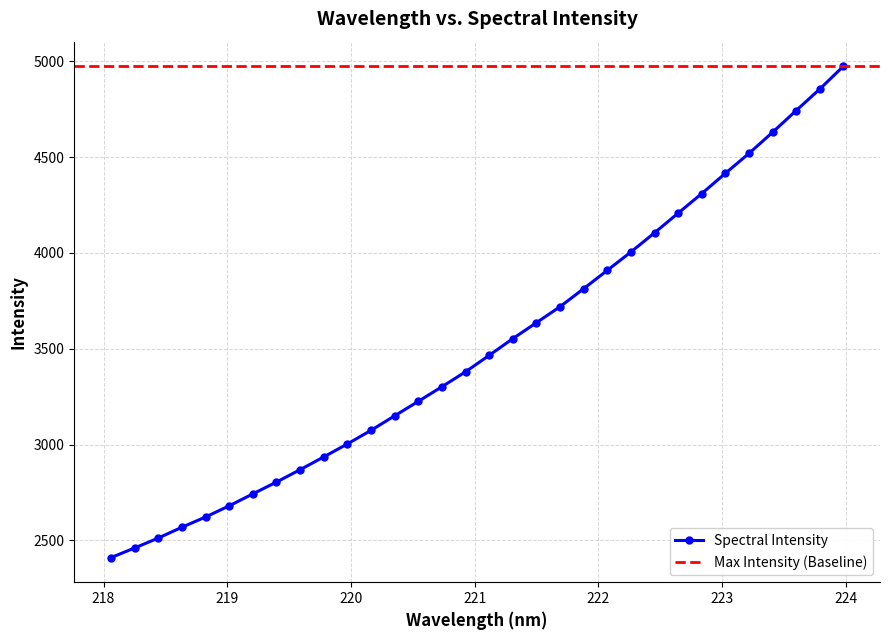

What is the difference between the maximum and minimum values?

2564.5